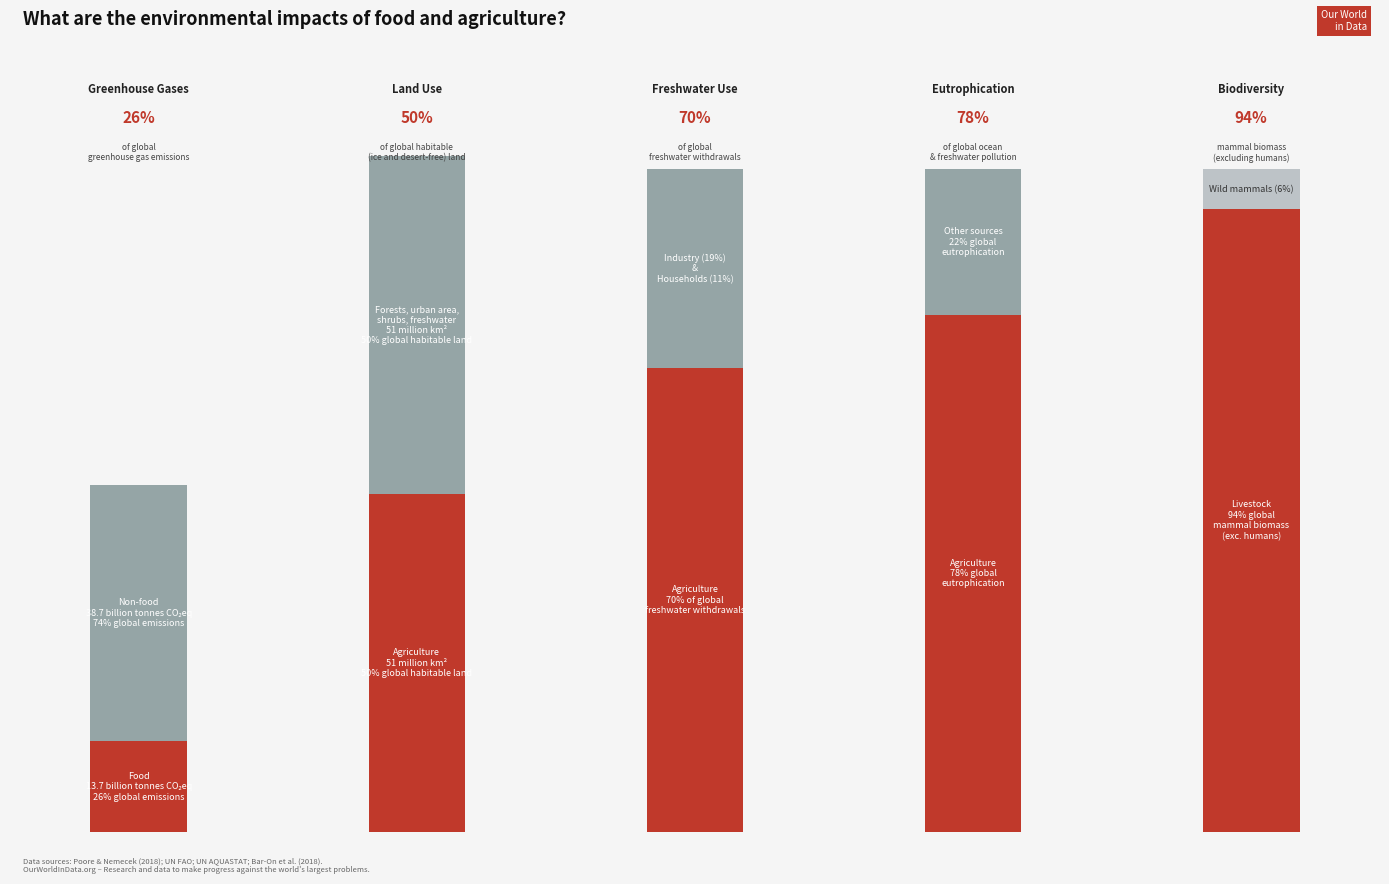

How many data points does each series have?

5